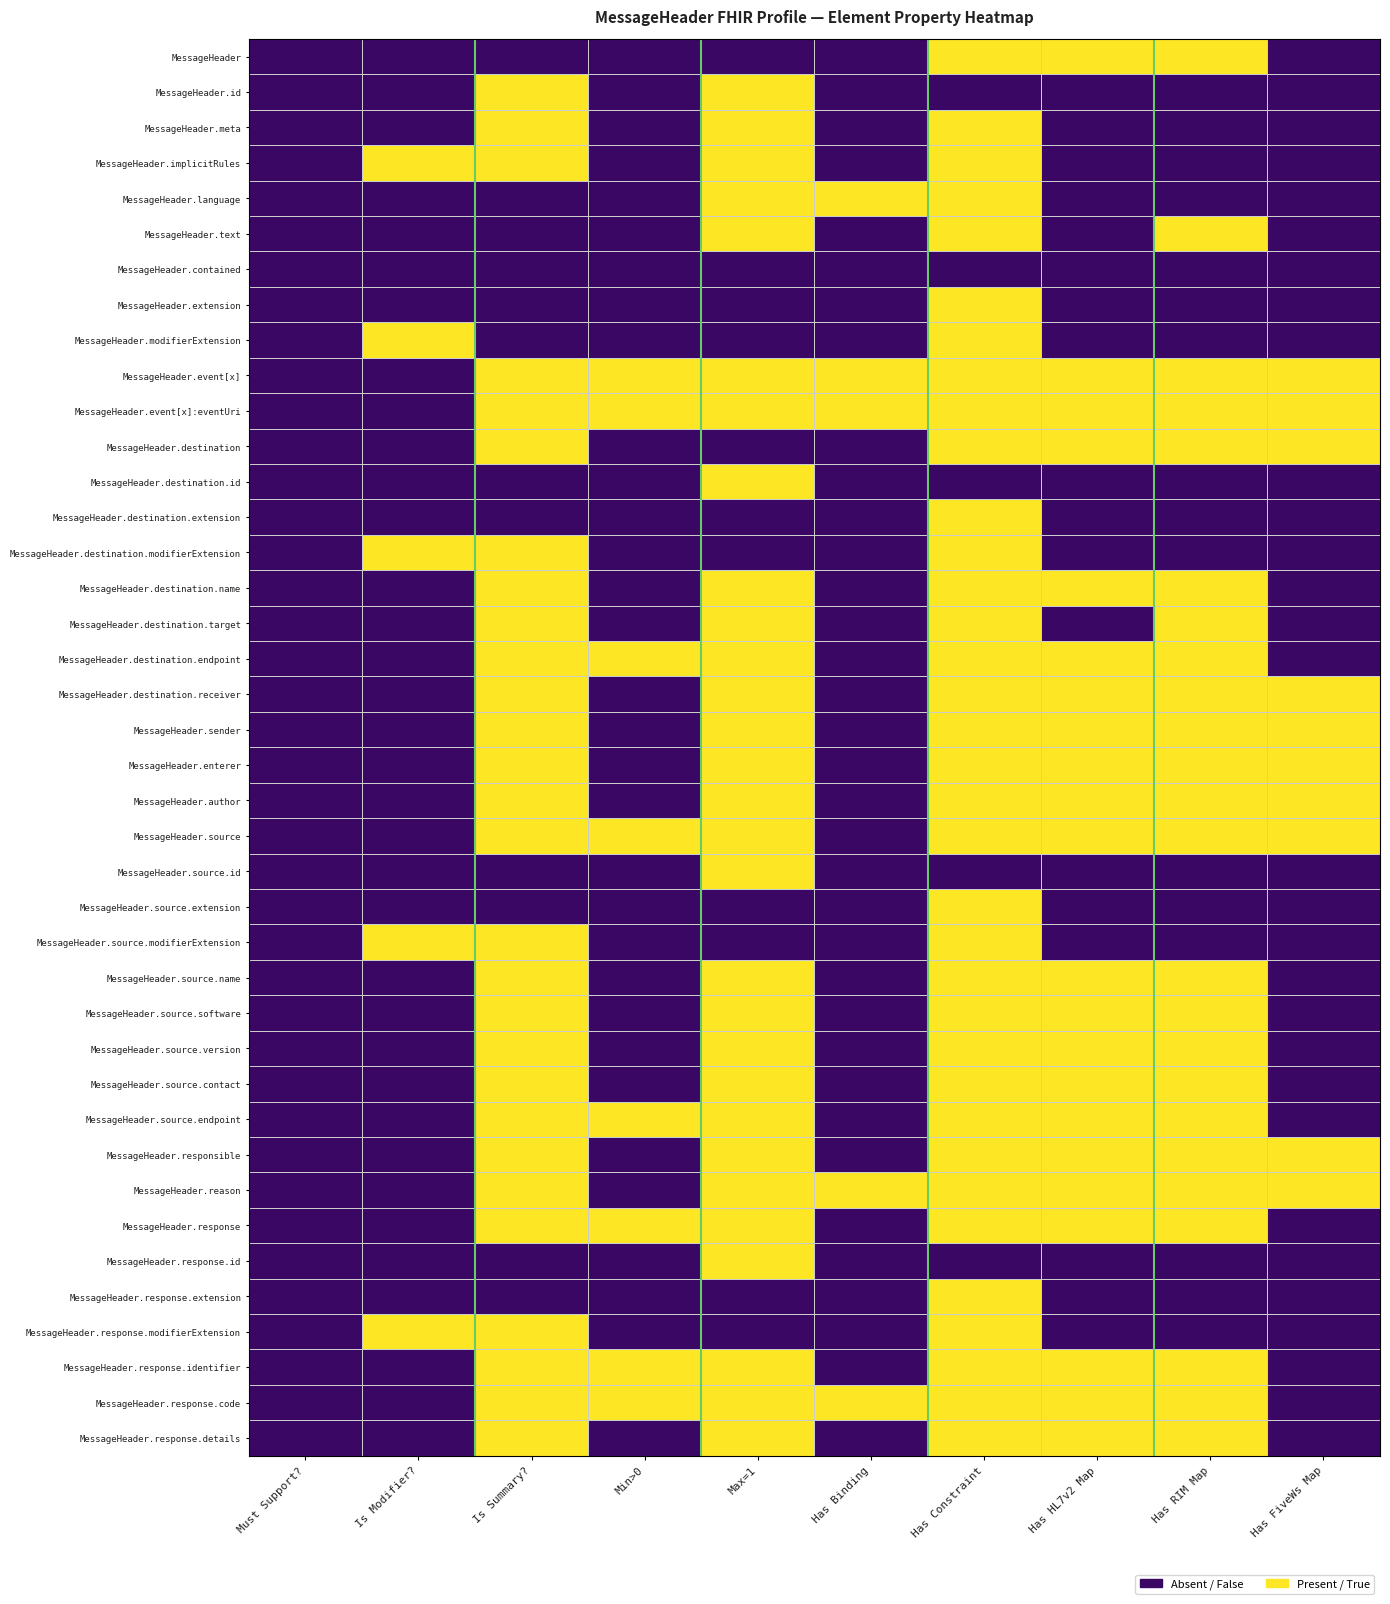

At Has FiveWs Map, list the series in order from smallest to largest.

MessageHeader, MessageHeader.id, MessageHeader.meta, MessageHeader.implicitRules, MessageHeader.language, MessageHeader.text, MessageHeader.contained, MessageHeader.extension, MessageHeader.modifierExtension, MessageHeader.destination.id, MessageHeader.destination.extension, MessageHeader.destination.modifierExtension, MessageHeader.destination.name, MessageHeader.destination.target, MessageHeader.destination.endpoint, MessageHeader.source.id, MessageHeader.source.extension, MessageHeader.source.modifierExtension, MessageHeader.source.name, MessageHeader.source.software, MessageHeader.source.version, MessageHeader.source.contact, MessageHeader.source.endpoint, MessageHeader.response, MessageHeader.response.id, MessageHeader.response.extension, MessageHeader.response.modifierExtension, MessageHeader.response.identifier, MessageHeader.response.code, MessageHeader.response.details, MessageHeader.event[x], MessageHeader.event[x]:eventUri, MessageHeader.destination, MessageHeader.destination.receiver, MessageHeader.sender, MessageHeader.enterer, MessageHeader.author, MessageHeader.source, MessageHeader.responsible, MessageHeader.reason